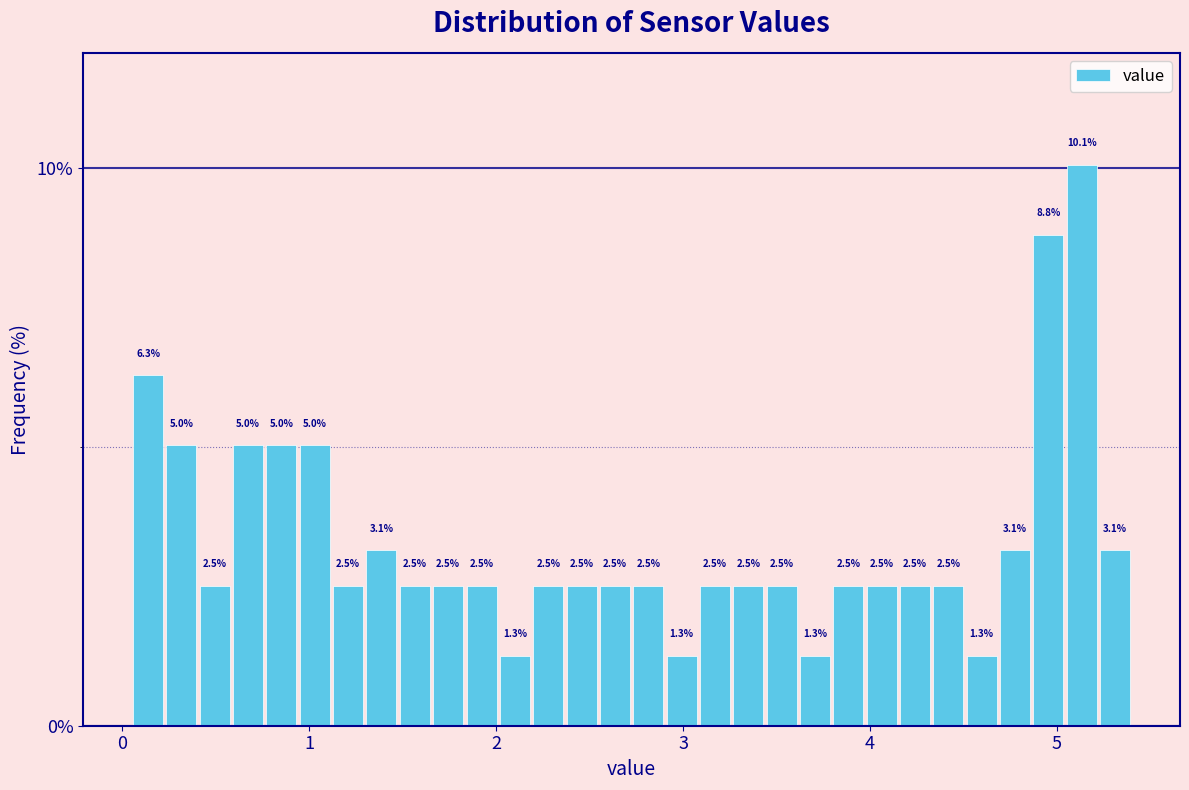

Read against the x-axis, roughly where is the centre of the tallest bar?

5.1